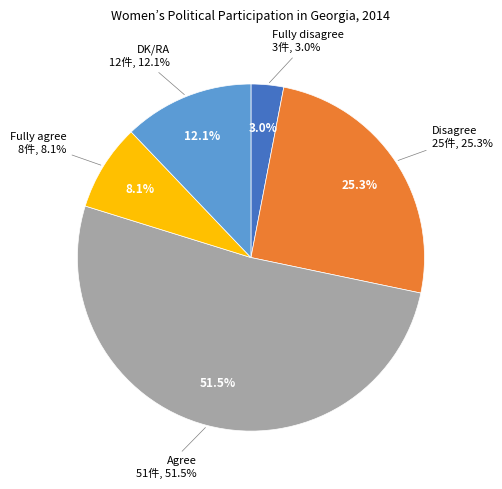

Count the number of slices in the pie.

5